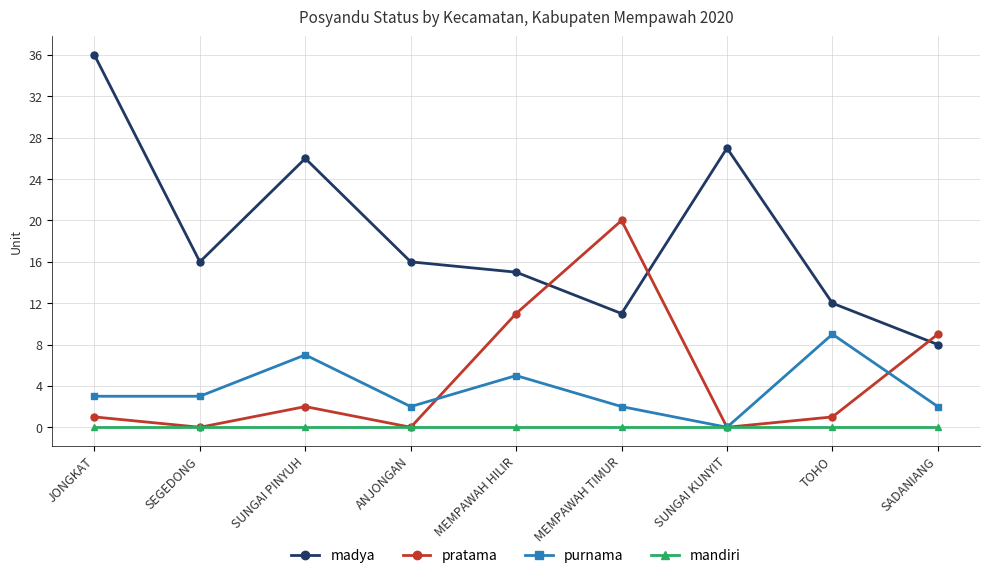

What value does the pratama series have at MEMPAWAH TIMUR?

20